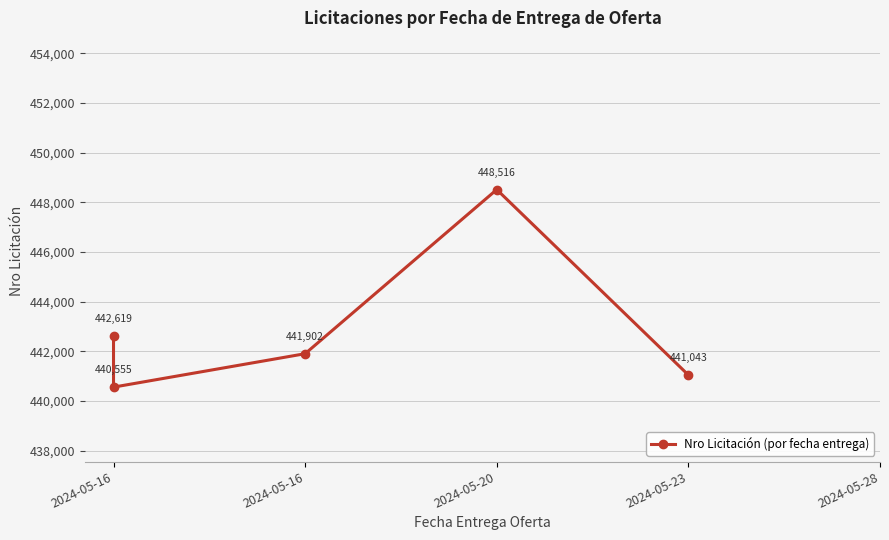

Does the chart display data point markers on the line(s)?

Yes